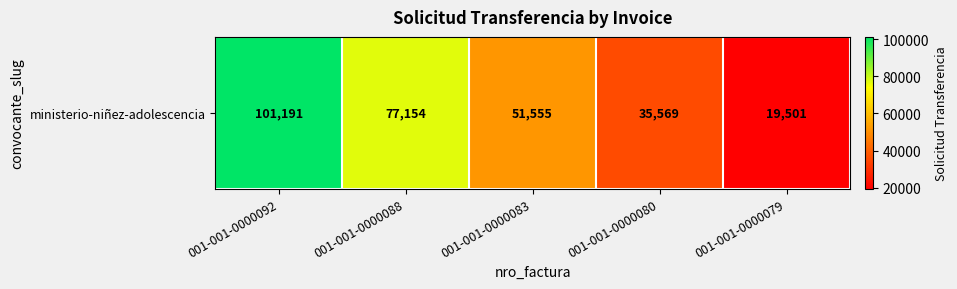

List the labels in order of value, largest first.

001-001-0000092, 001-001-0000088, 001-001-0000083, 001-001-0000080, 001-001-0000079